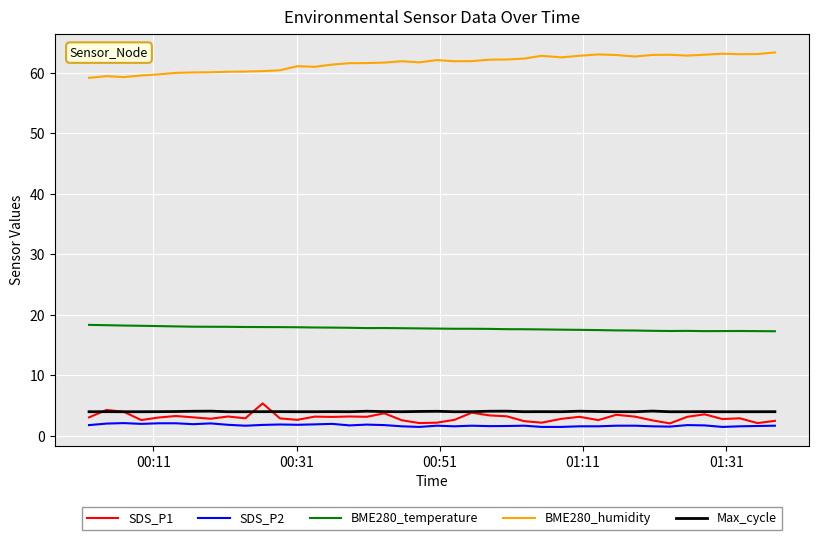

Which series has the widest spread of values?

BME280_humidity